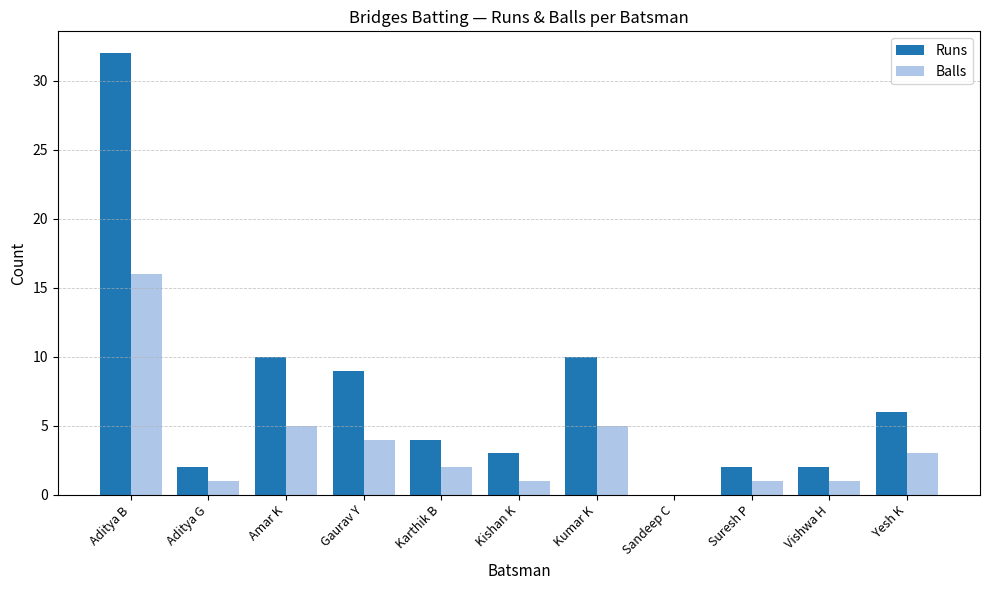

How many values in Balls are above zero?

10